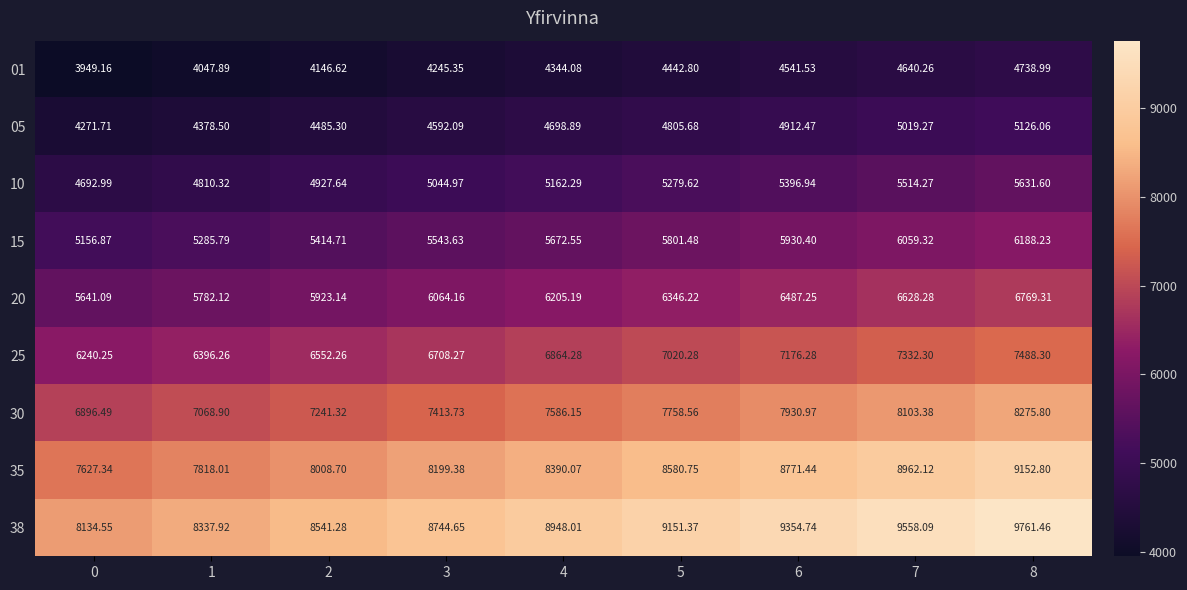

Is the value of 01 at 8 greater than the value of 05 at 2?

Yes